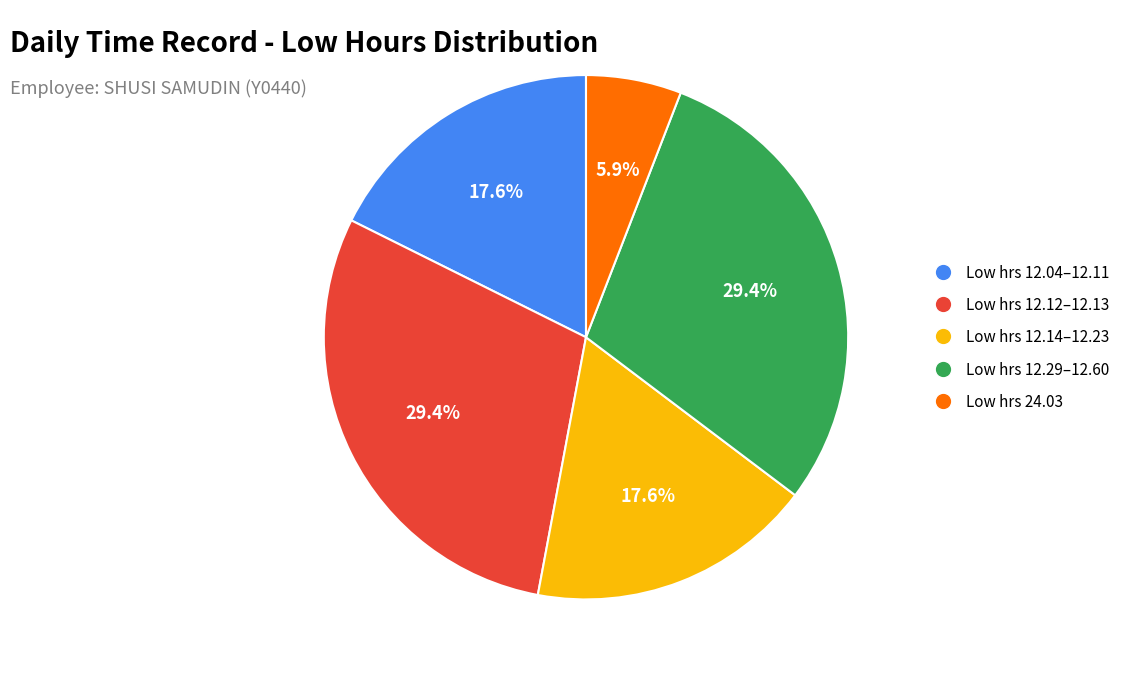

To the nearest percent, what is the average slice percentage?

20%